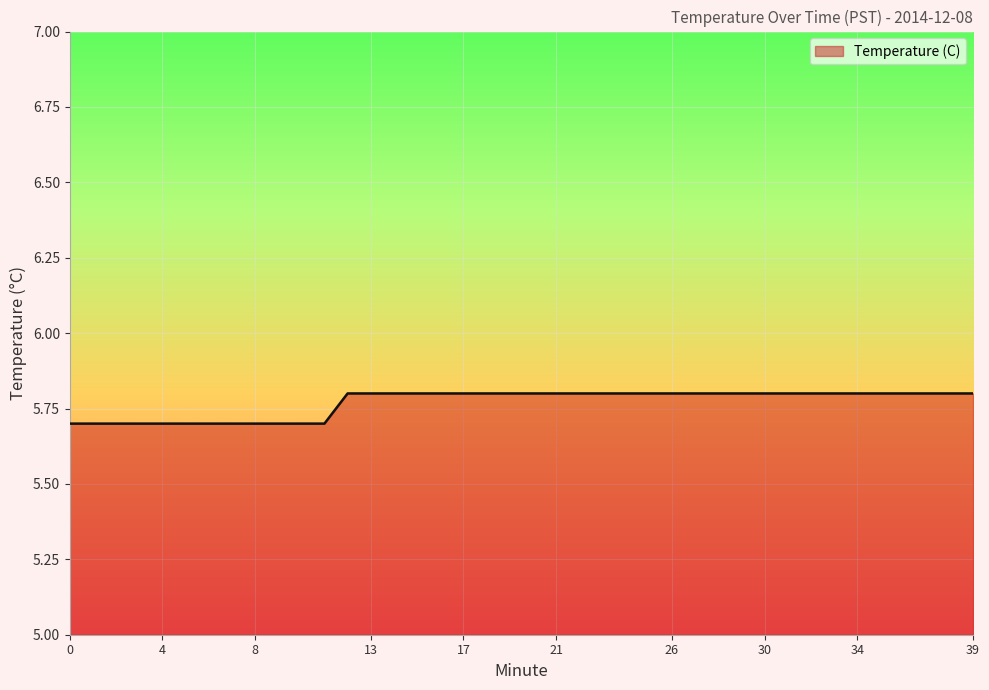

Reading right to left, what are all the values shown in this chart?

5.8	5.8	5.8	5.8	5.8	5.8	5.8	5.8	5.8	5.8	5.8	5.8	5.8	5.8	5.8	5.8	5.8	5.8	5.8	5.8	5.8	5.8	5.8	5.8	5.8	5.8	5.8	5.8	5.7	5.7	5.7	5.7	5.7	5.7	5.7	5.7	5.7	5.7	5.7	5.7